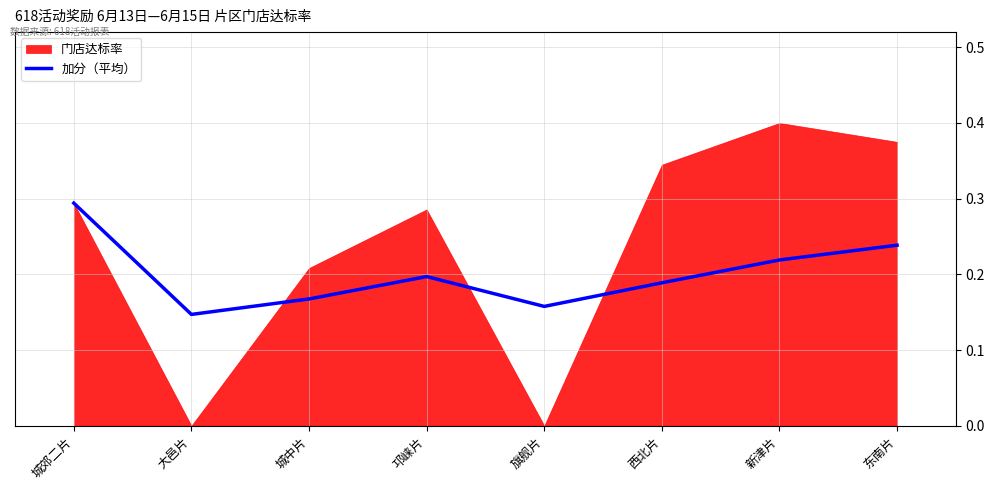

What is the approximate value at 旗舰片?

0.2